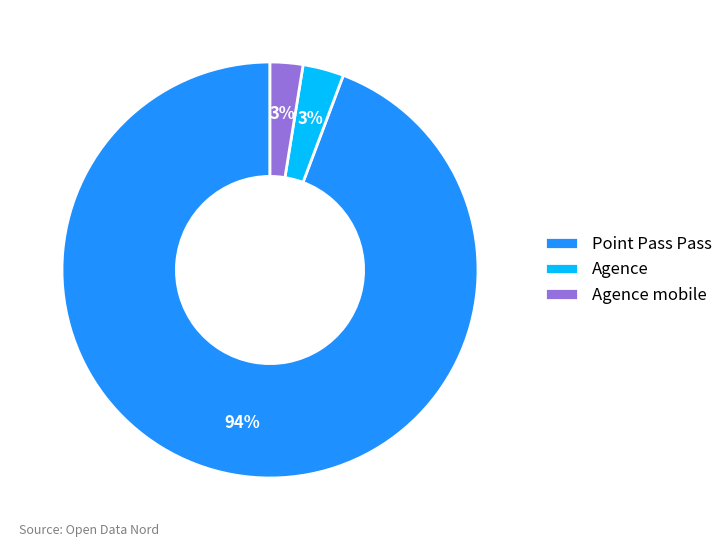

Is Agence mobile the majority of the pie?

No